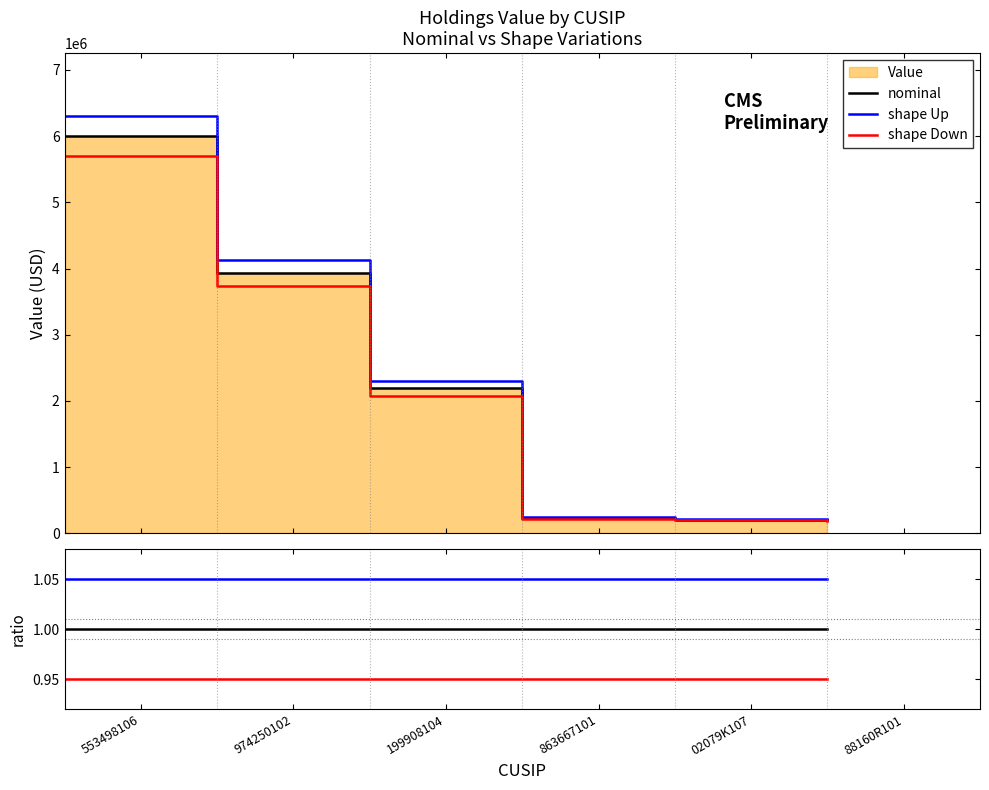

What is the value of the shape Up point at the 5th from the left?

1.1